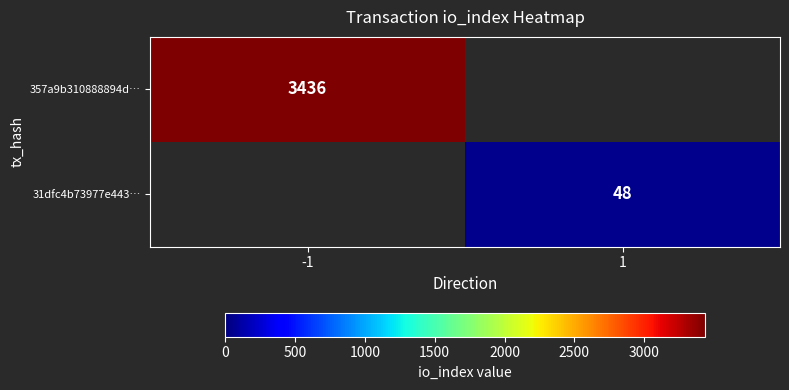

The 31dfc4b73977e443… series shows 48 at 1. True or false?

True